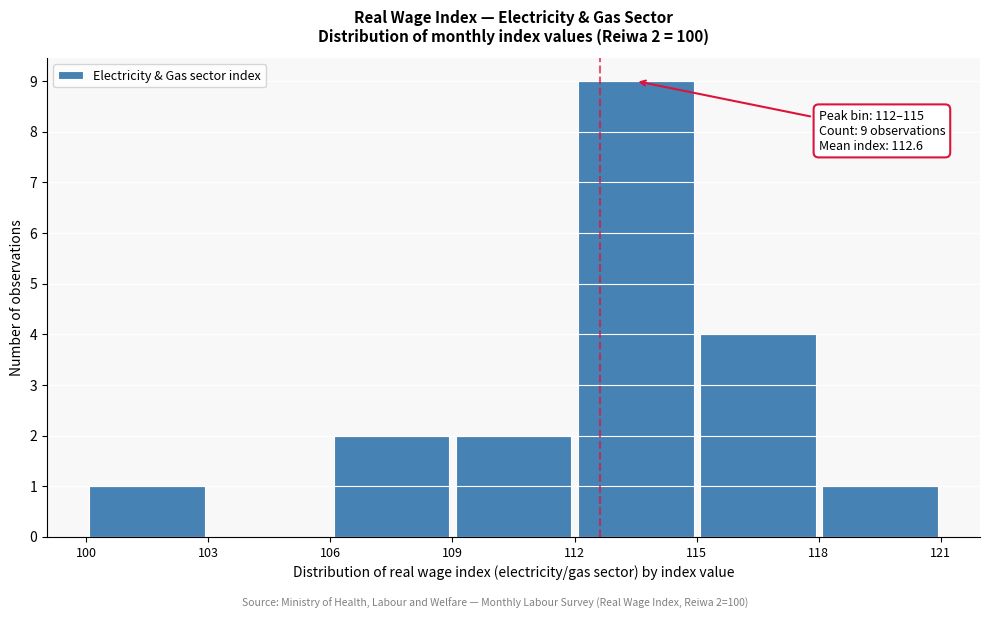

Over which range of the x-axis is the bar tallest?

112 to 115